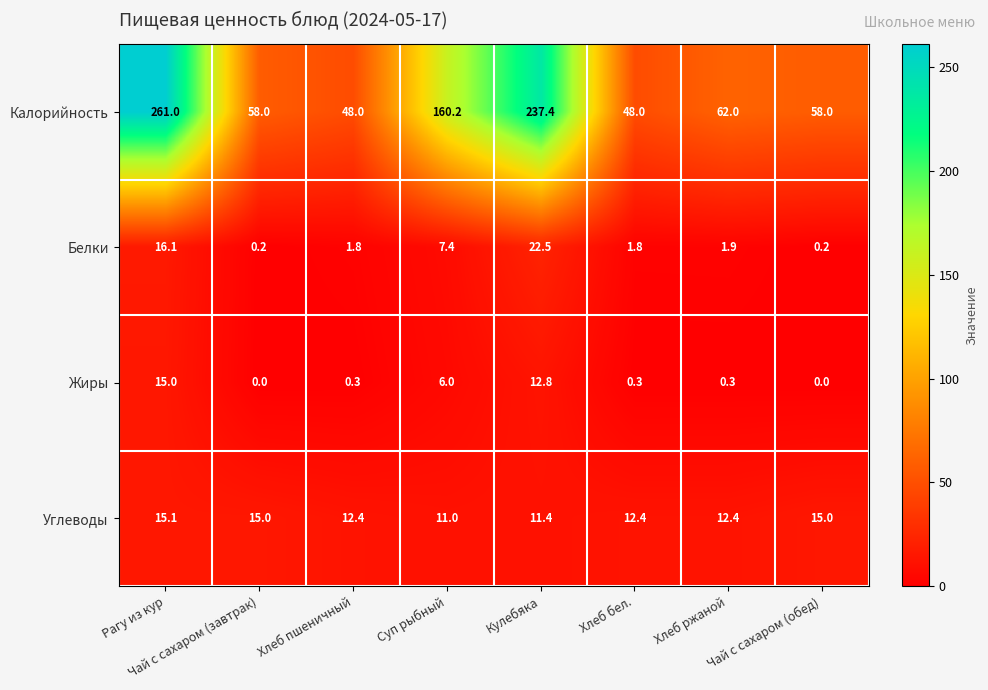

At how many categories does at least one series exceed 218?

2